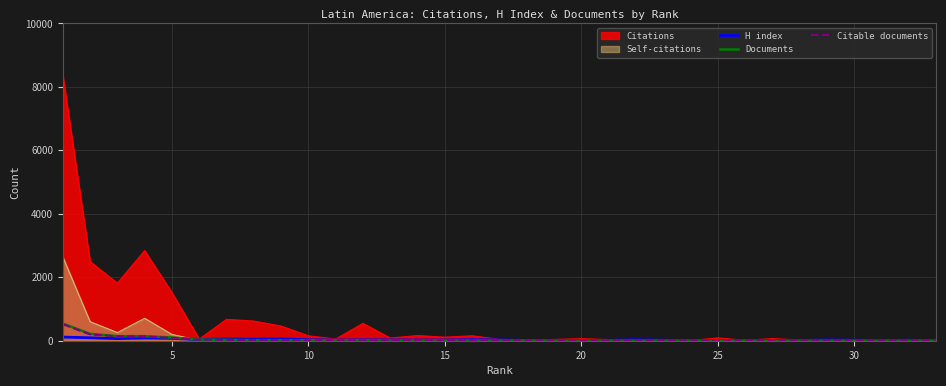

Which series has the largest range (max minus min)?

Citations